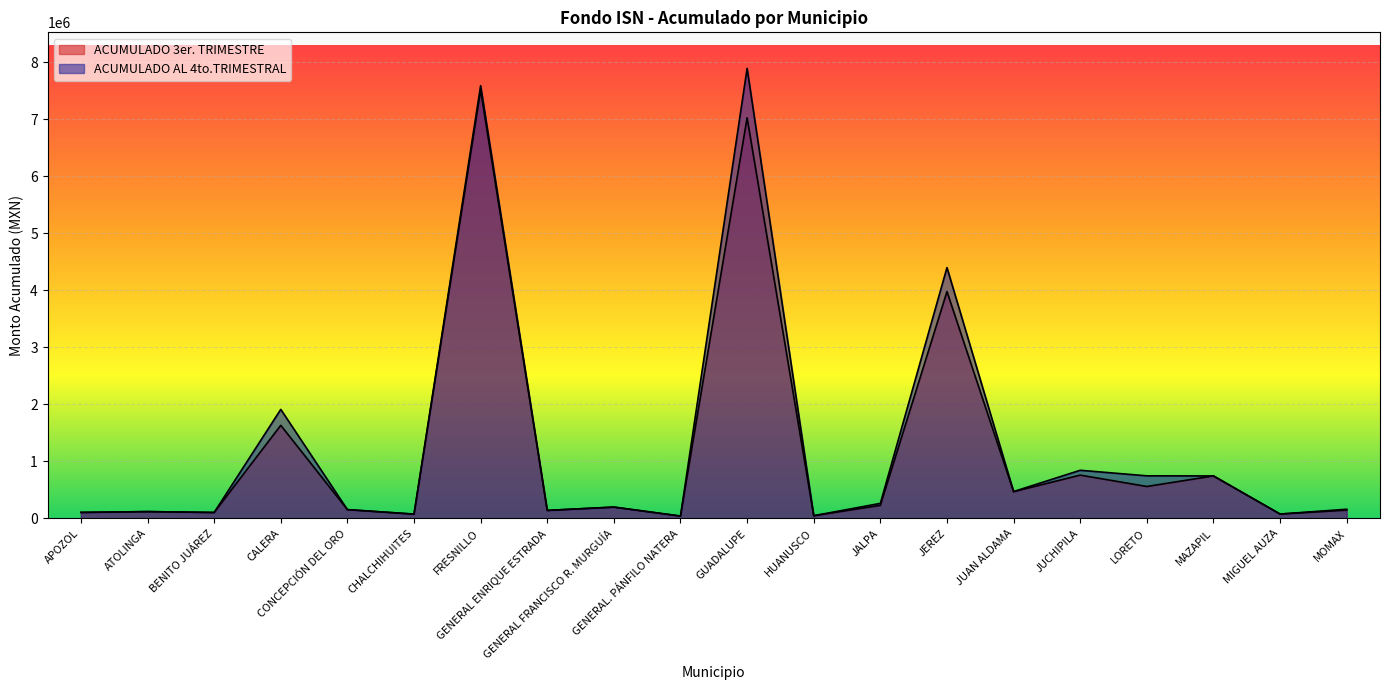

How many interior local valleys does the ACUMULADO AL 4to.TRIMESTRAL series have?

7